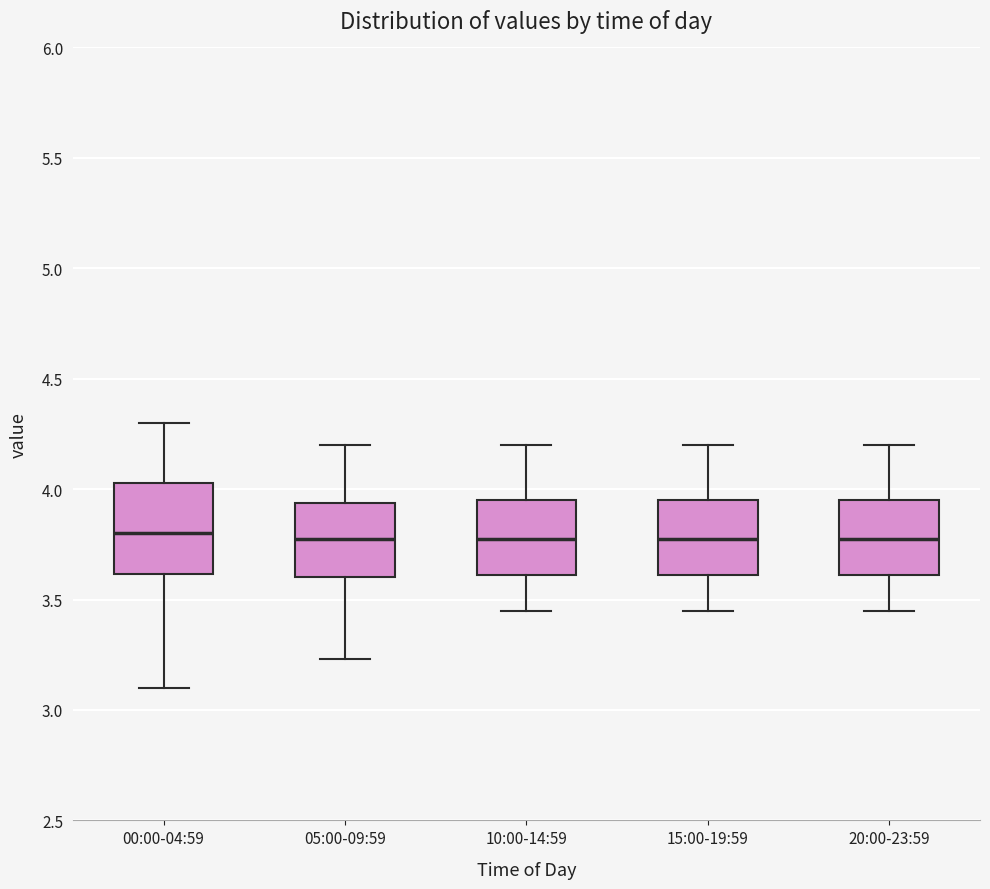

Which box is the tallest, from its lower edge to its upper edge?

00:00-04:59